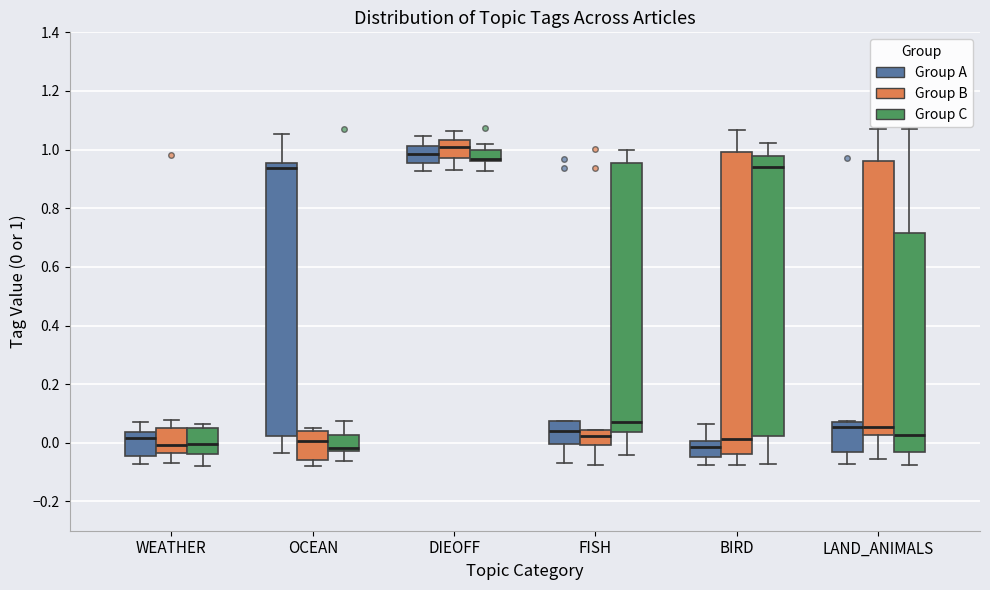

Comparing the boxes themselves (not the whiskers), which one is the tallest?

BIRD (Group B)